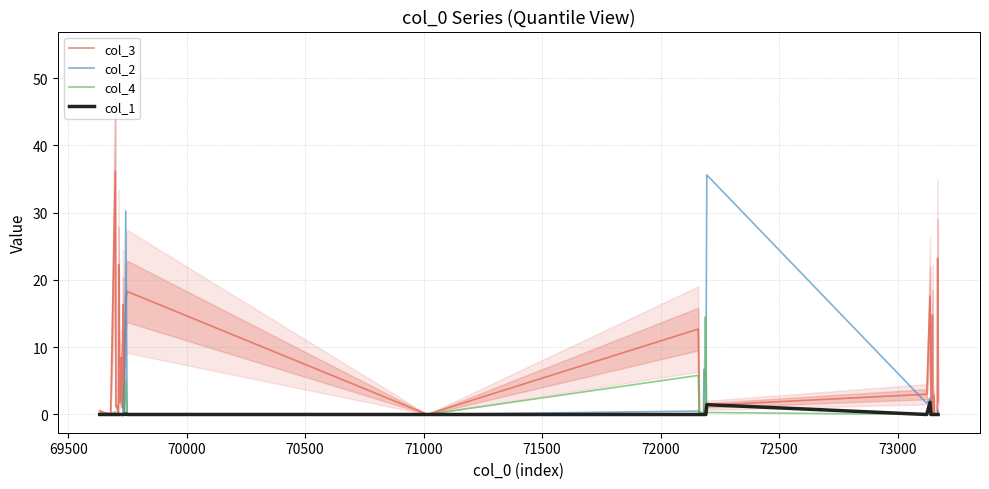

What is the difference between the maximum and minimum values in the col_2 series?

35.6